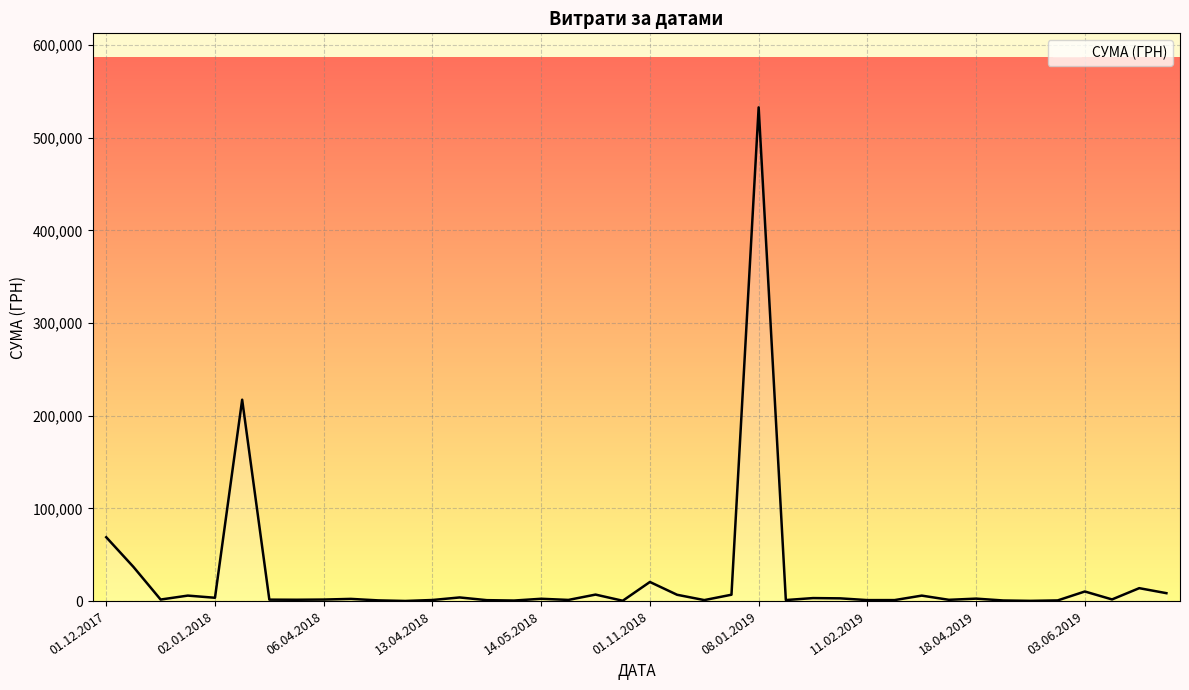

What is the difference between the maximum and minimum values?

532657.7